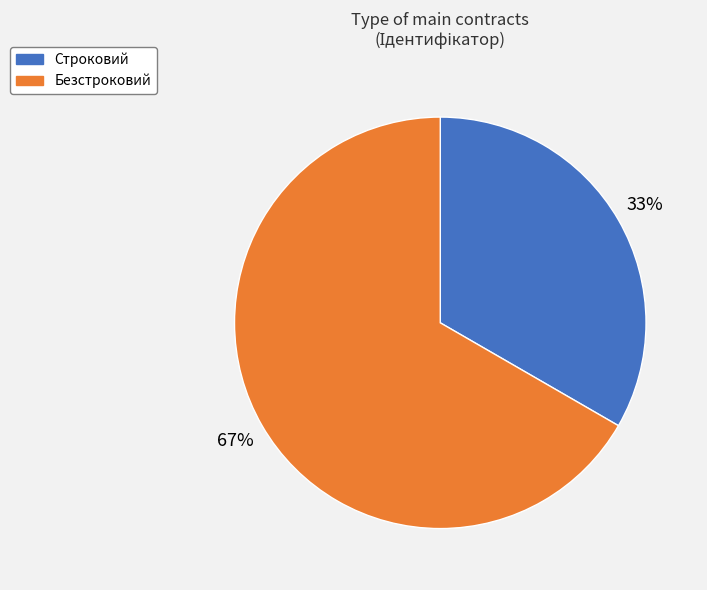

To the nearest percent, what percentage of the pie is Строковий?

33%